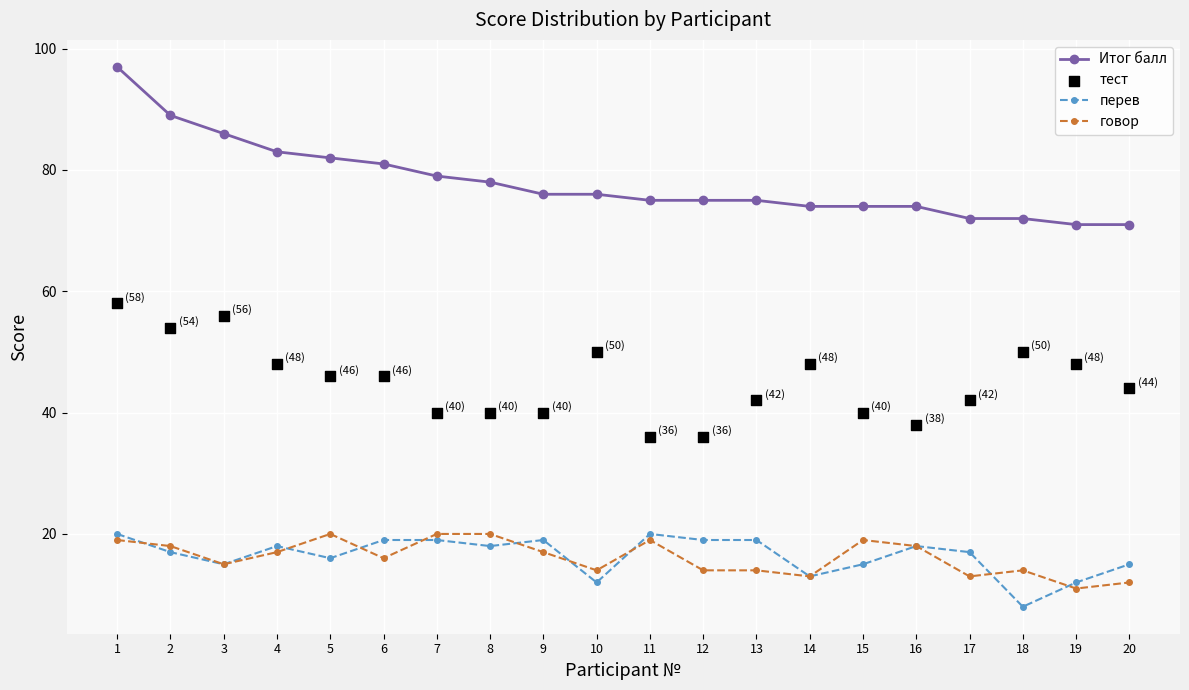

Which series has the widest spread of Y values?

Итог балл